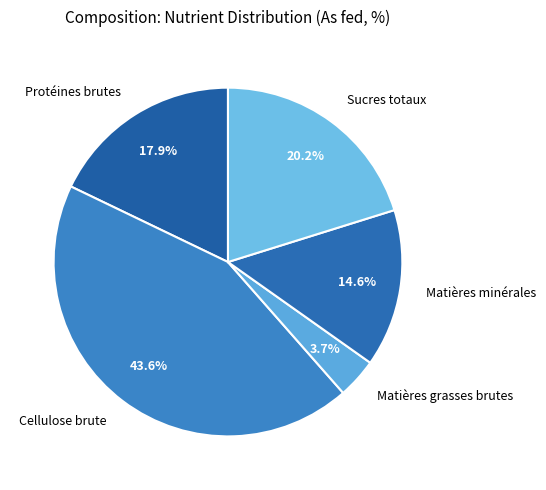

To the nearest percent, what is the difference between the Sucres totaux and Protéines brutes slice percentages?

2%